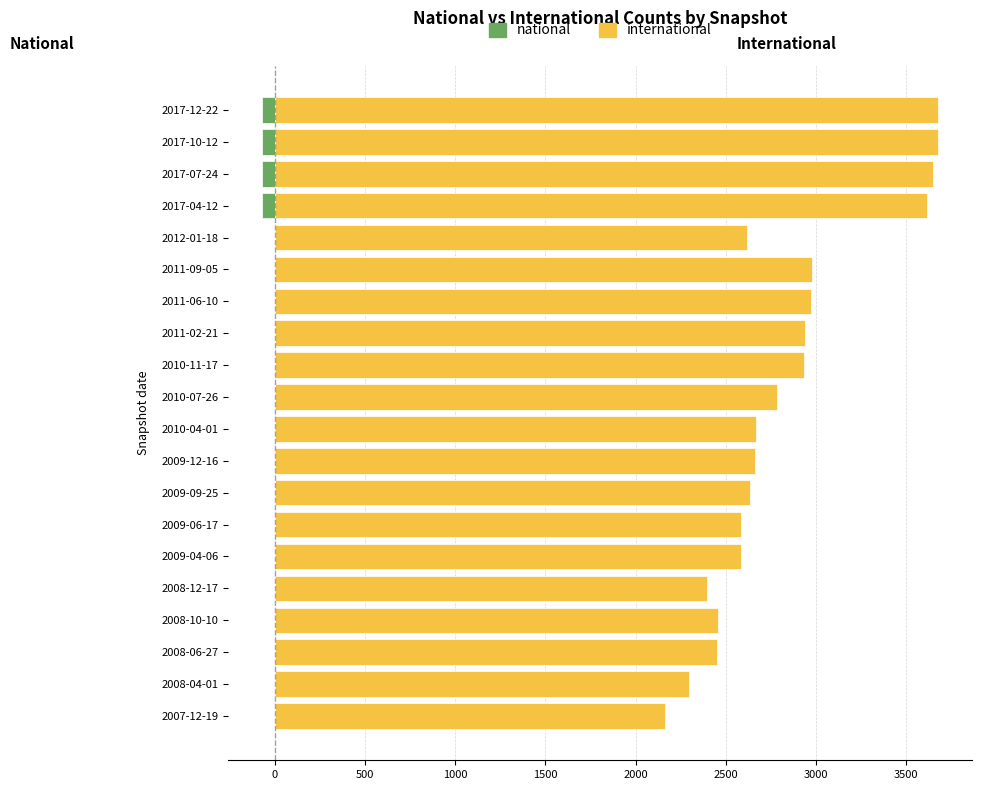

Is it true that national equals -1 at 2008-10-10?

False